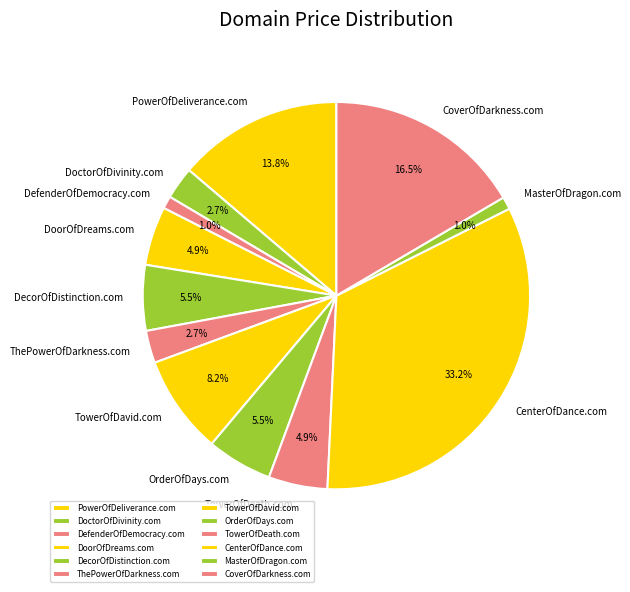

Does DecorOfDistinction.com account for over 50% of the chart?

No